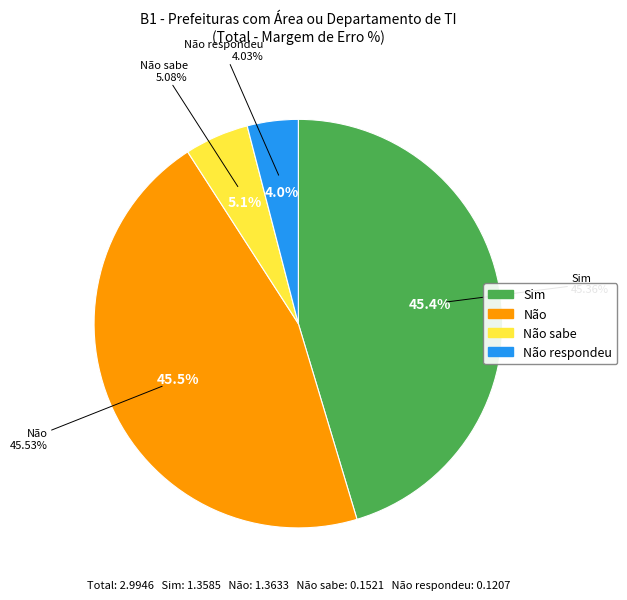

Is it true that Não respondeu is 1% of the pie?

False